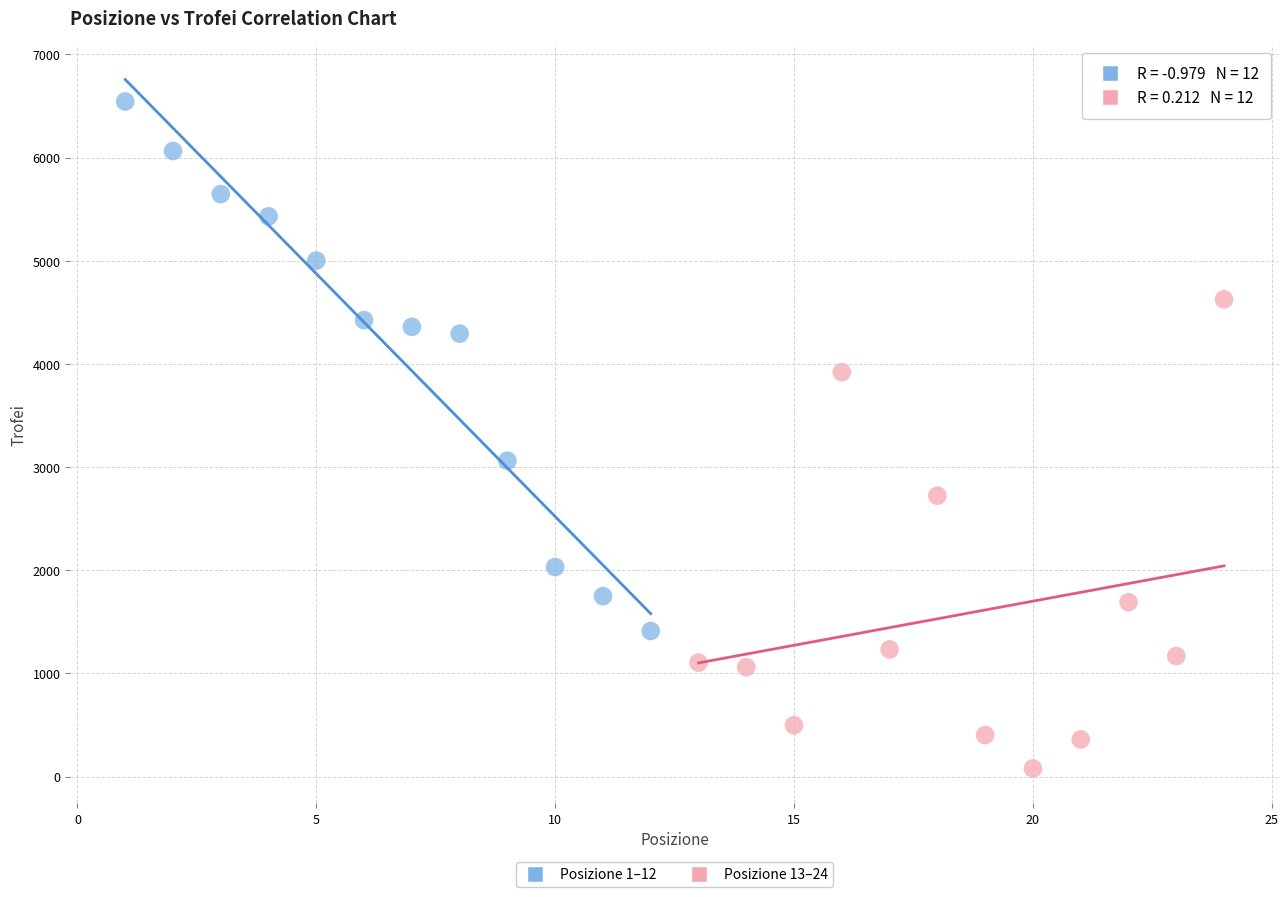

What are all the series names shown in the legend?

Posizione 1–12, Posizione 13–24